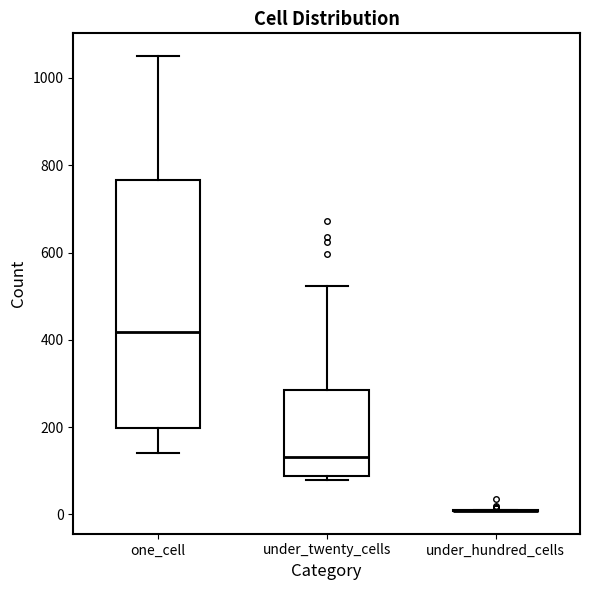

Reading left to right, read every box against the y-axis: the position of its median line, the range the box covers, and the ends of its whiskers. The values are not printed on the chart, so give them approximately, as read against the axis.

one_cell: median 420, box 200 to 760, whiskers 140 to 1060
under_twenty_cells: median 140, box 80 to 280, whiskers 80 (just below the box's lower edge) to 520
under_hundred_cells: box collapsed to a line at 0, whiskers 0 to 20